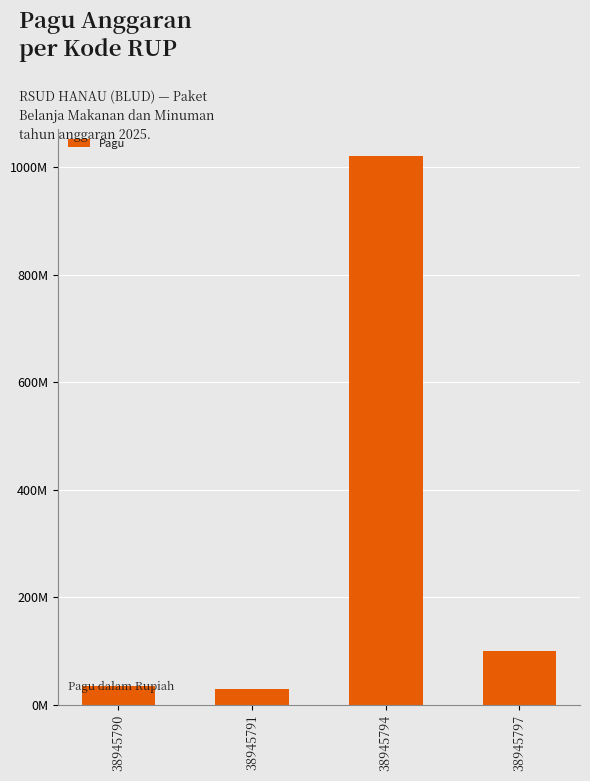

What value does the data have at 38945797, to the nearest 50?

100000000